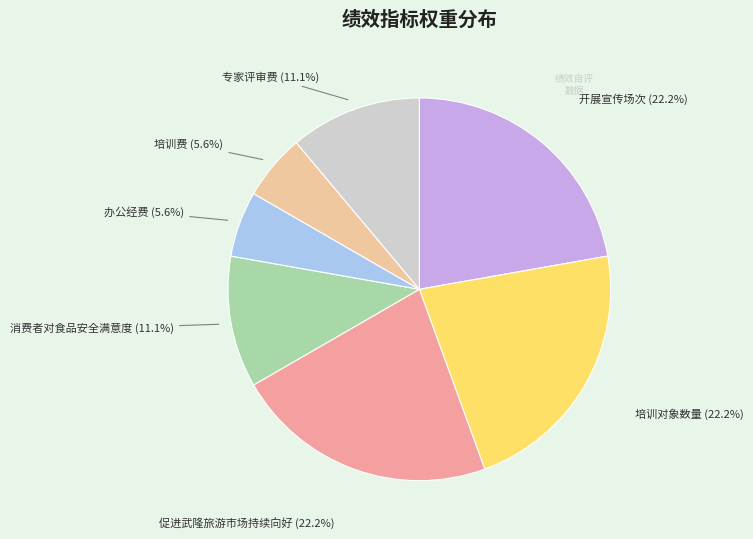

Is there any slice that represents more than half of the pie?

No